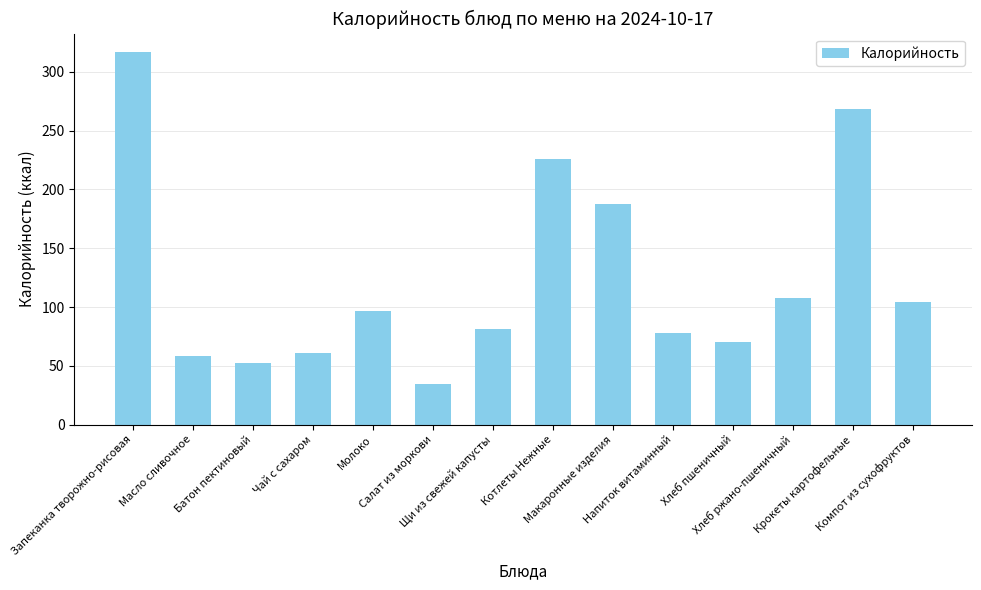

How many bars are there in total?

14